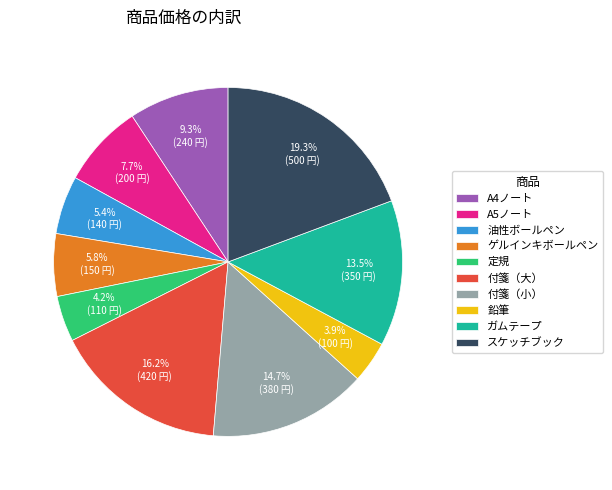

Does A4ノート account for over 50% of the chart?

No